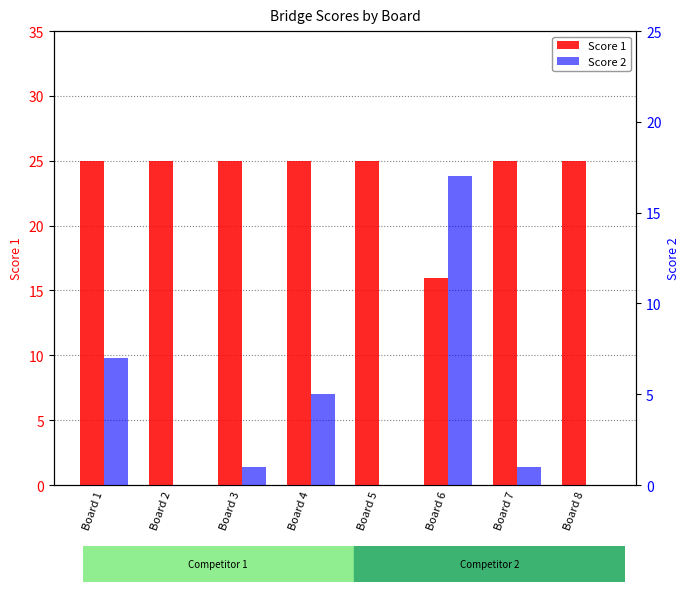

How many groups of bars are there?

8